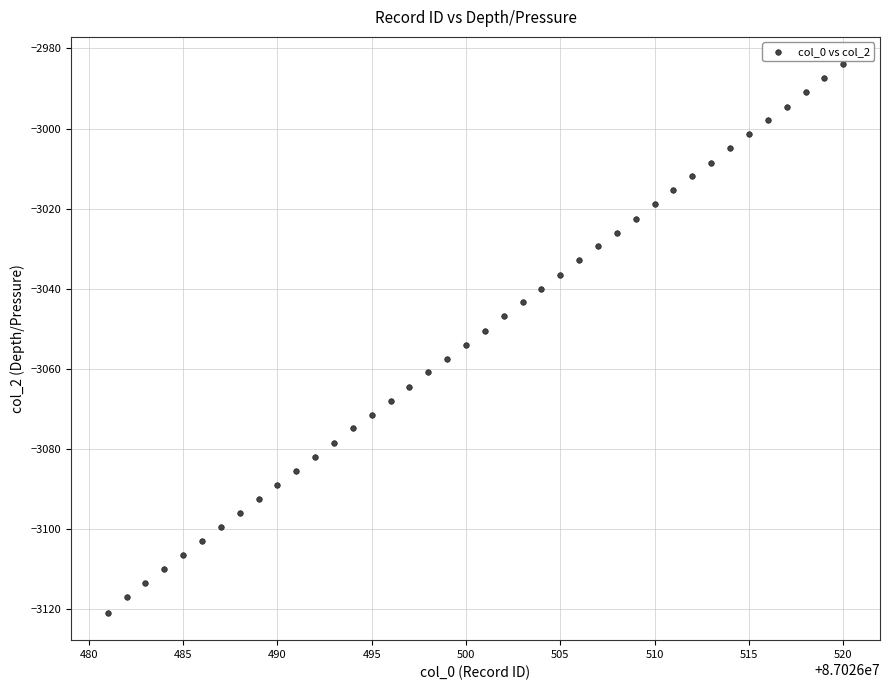

What is the range of X values (max minus min)?

39.0